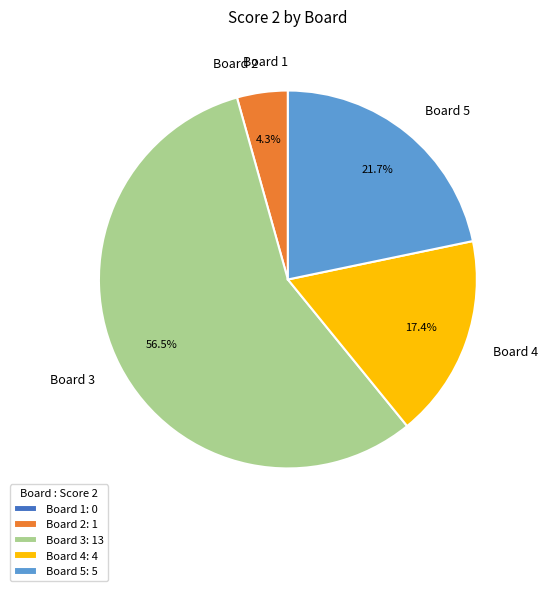

Which slice is the largest?

Board 3